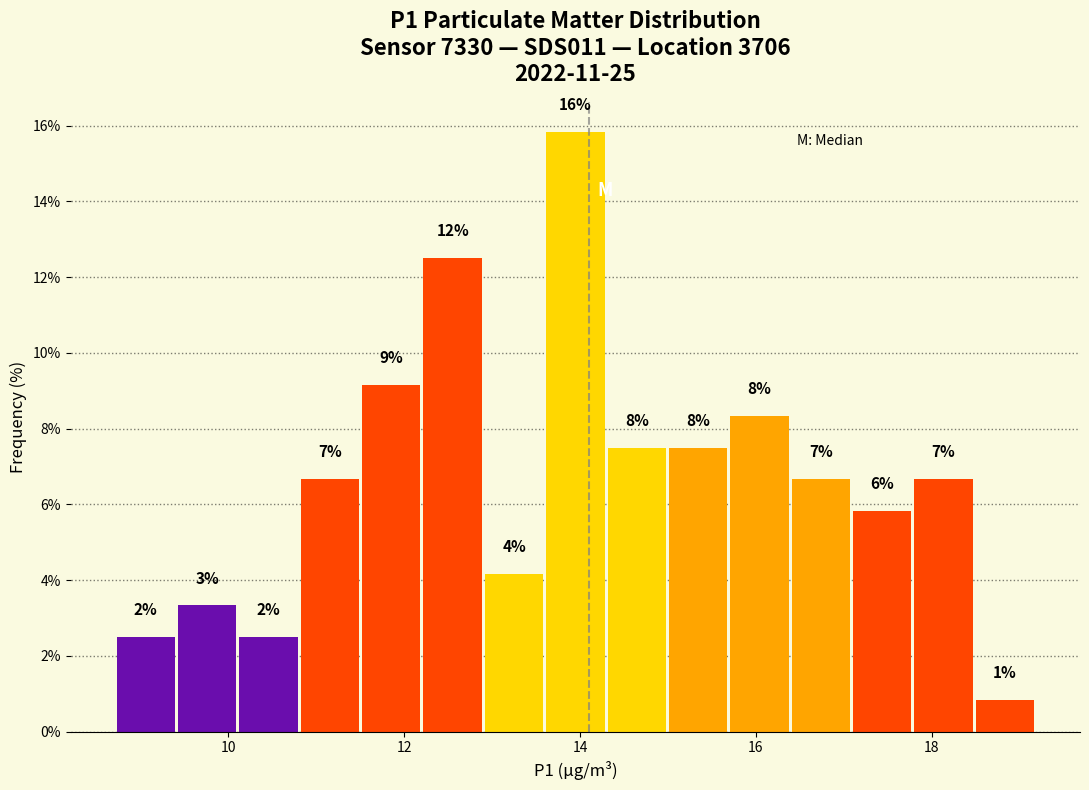

Read against the x-axis, roughly where is the centre of the tallest bar?

14.0